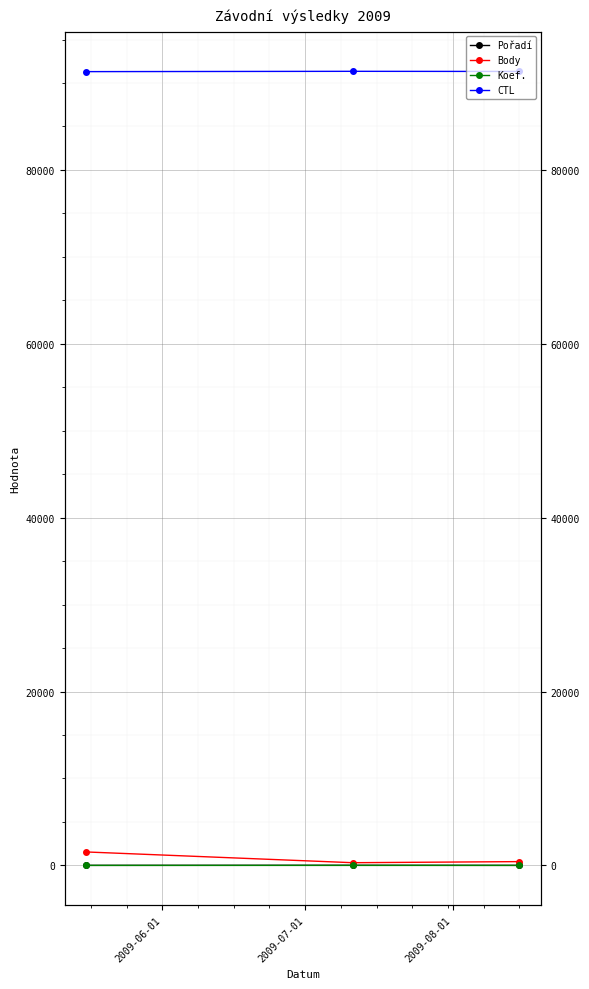

Which label corresponds to the smallest value in the chart?

2009-07-01